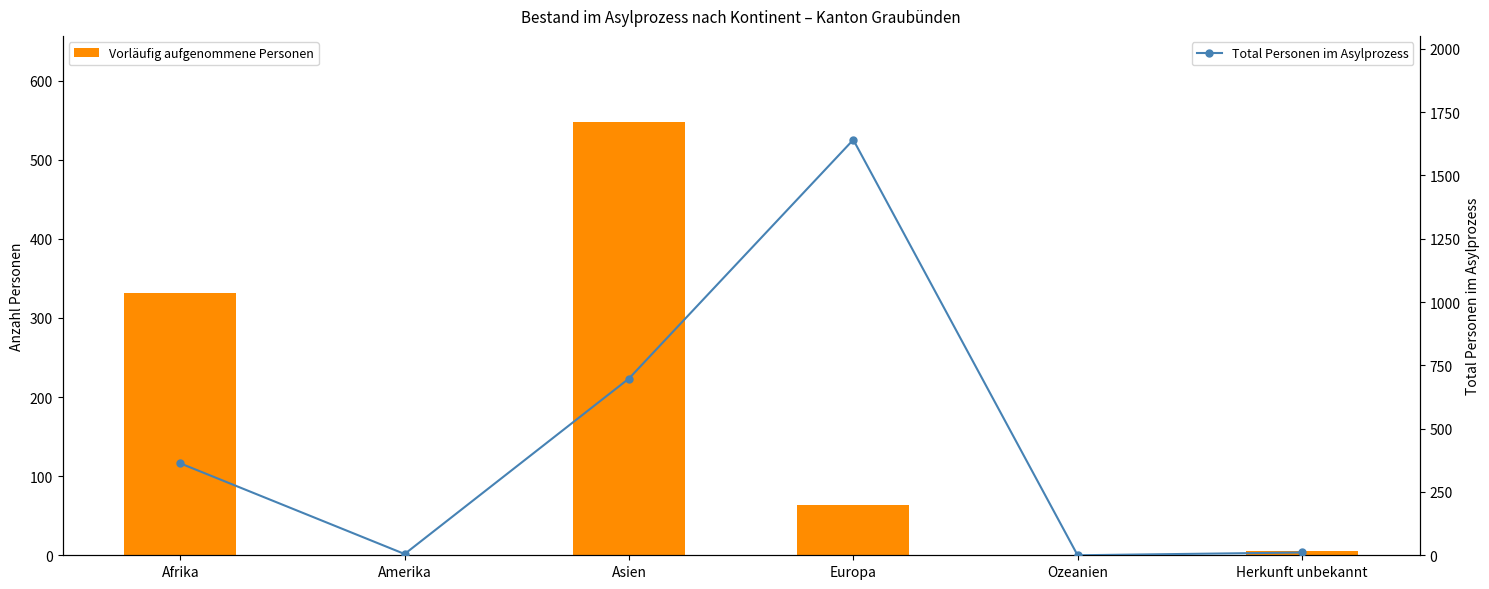

Where is Vorläufig aufgenommene Personen nearest to the value 273?

Afrika